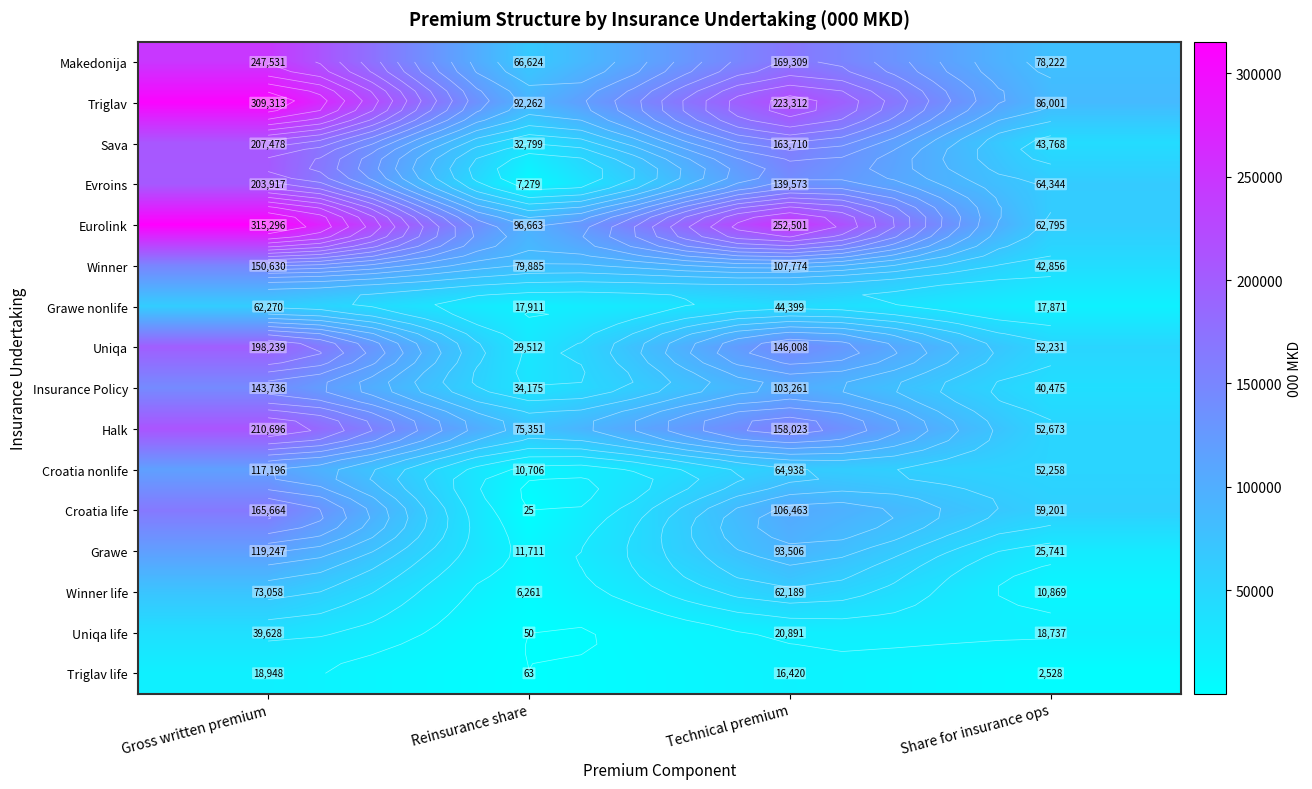

What is the spread (max minus min) of values at Gross written premium?

296348